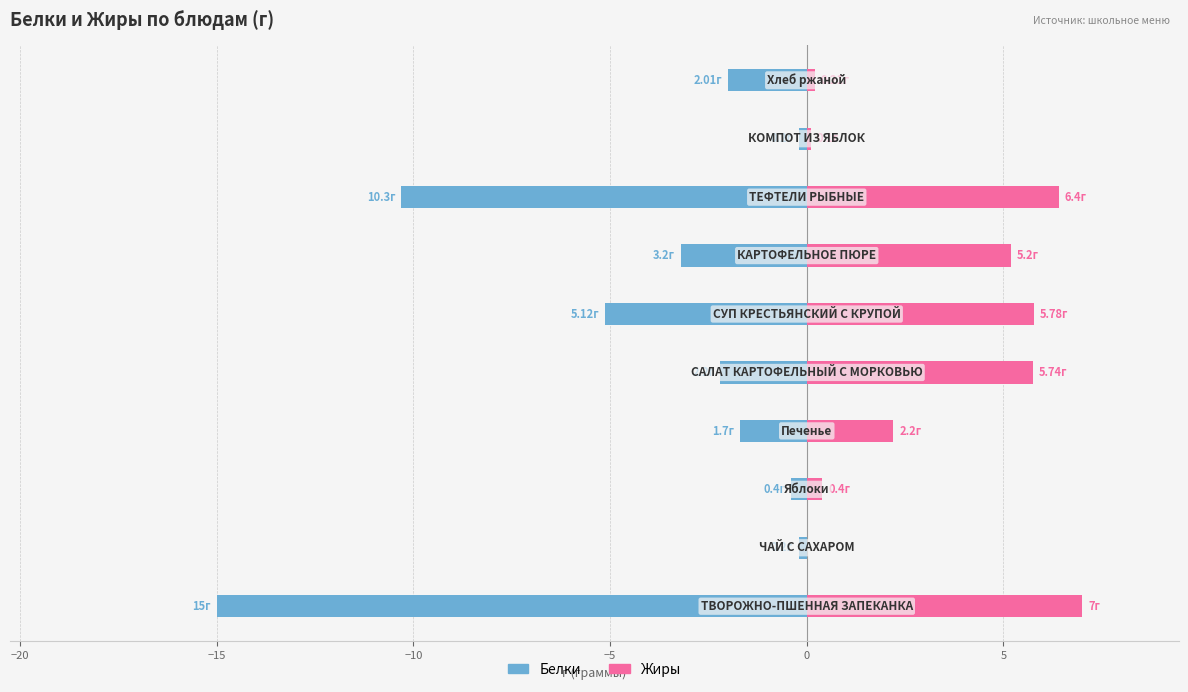

What is the maximum value for Белки?

-0.2